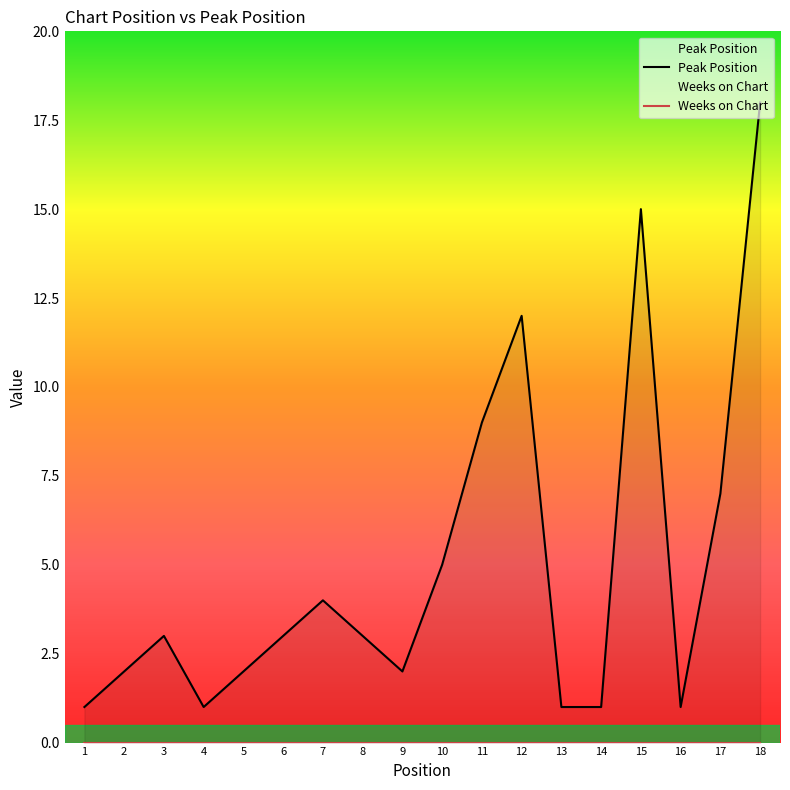

Between 14 and 1, which is larger?

14